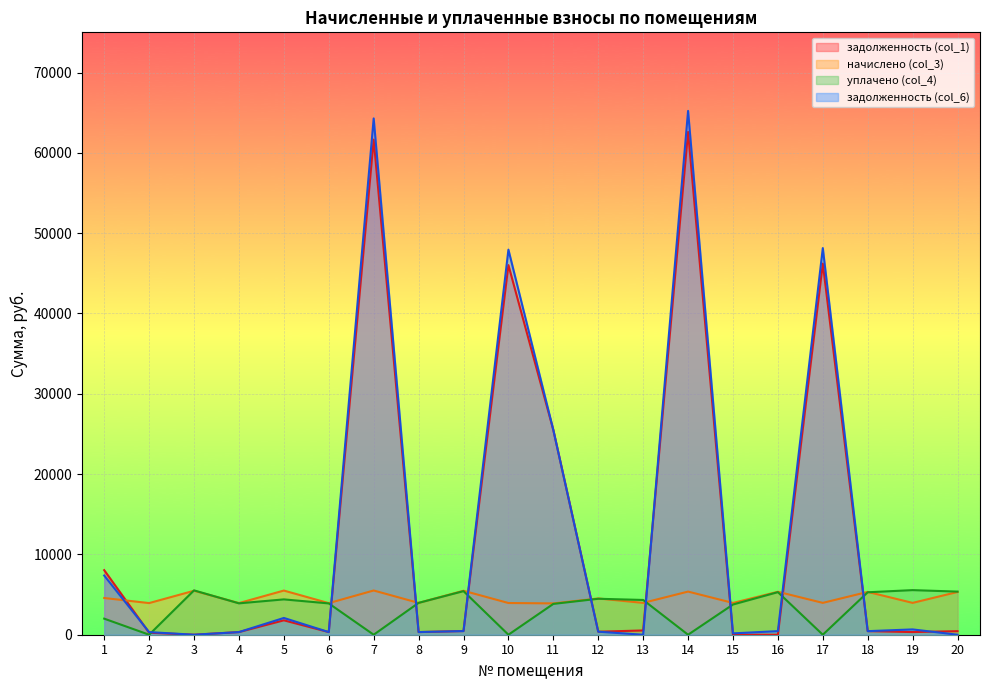

True or false: начислено (col_3) has more than 2 interior local peaks.

True